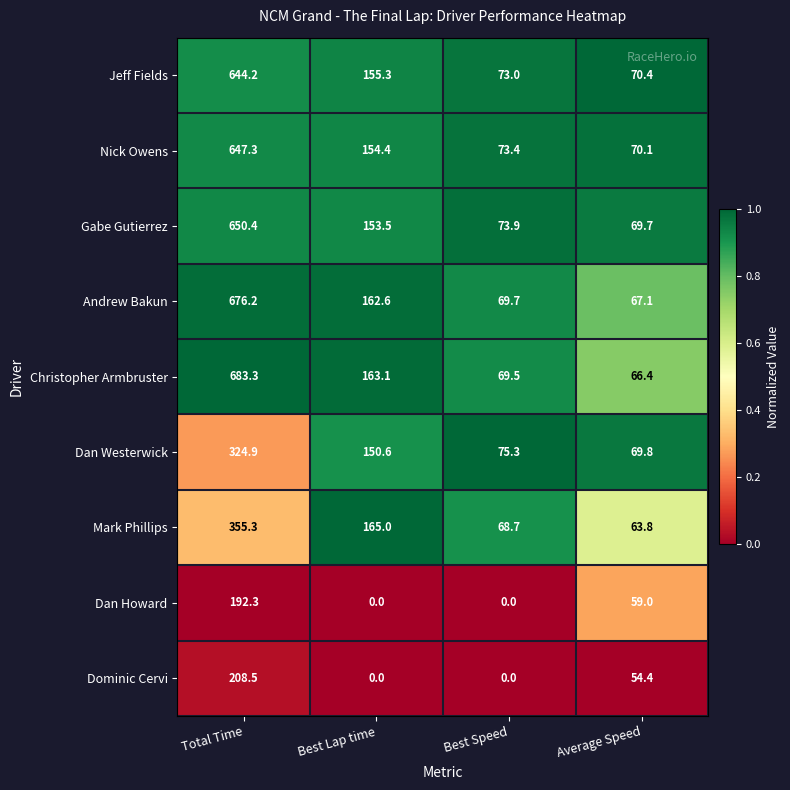

The value of Gabe Gutierrez at Total Time is 650.4. True or false?

True